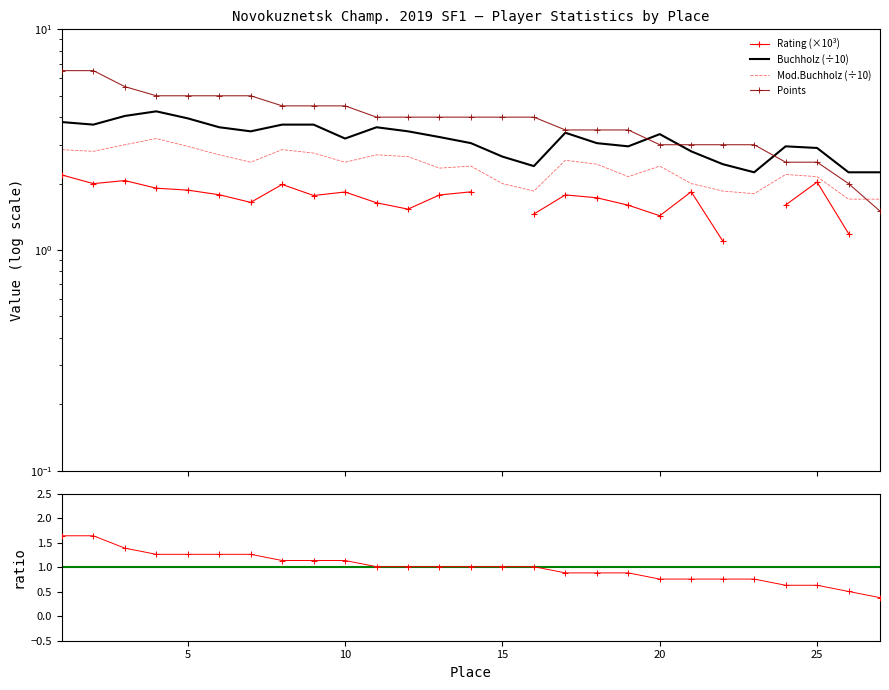

Where is Points nearest to the value 4?

11